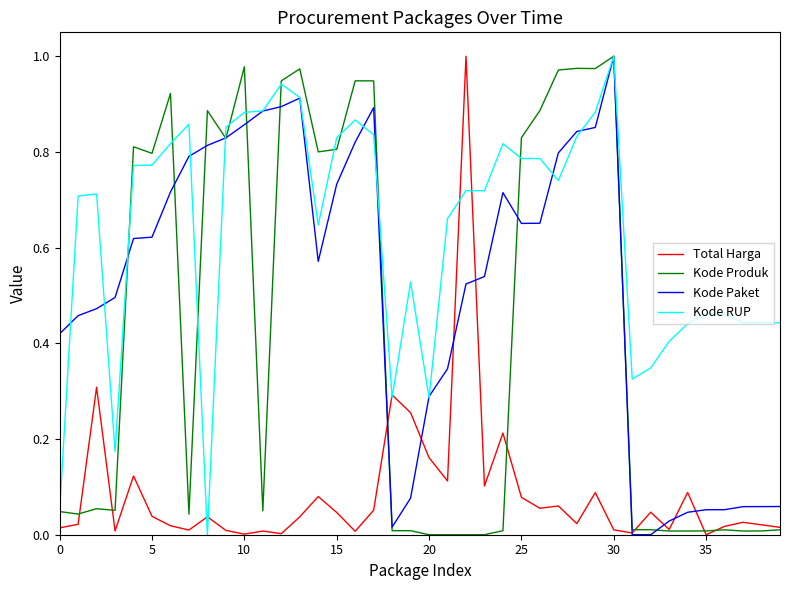

Which series has the largest total across all categories?

Kode RUP